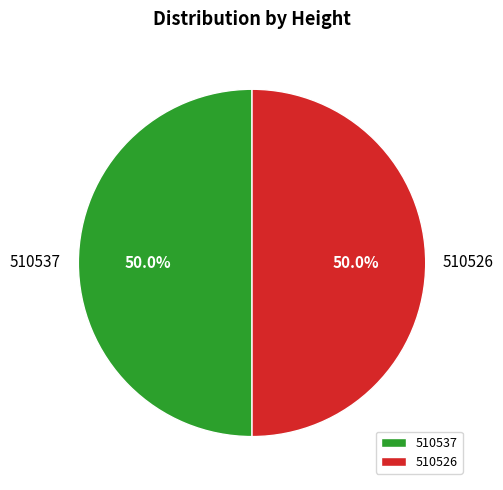

How many segments does this pie chart have?

2